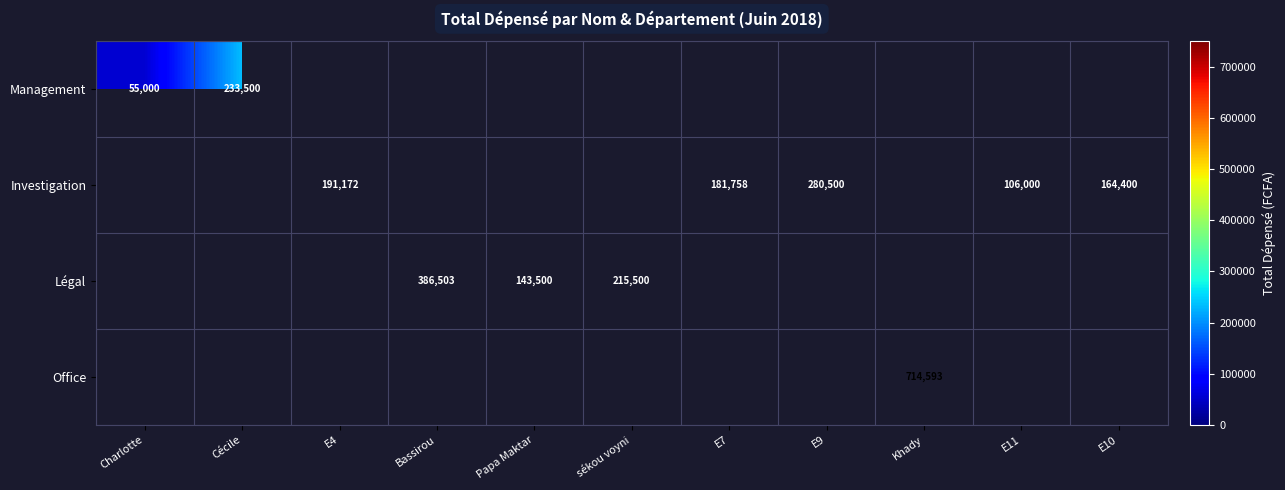

Is it true that Légal equals 386503 at Bassirou?

True